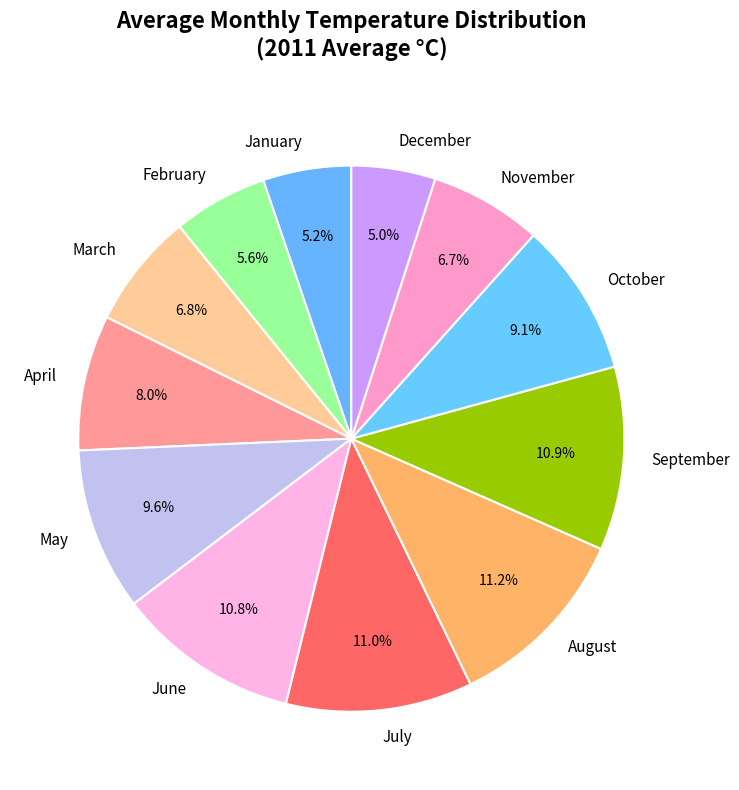

Does August represent more than half of the total?

No